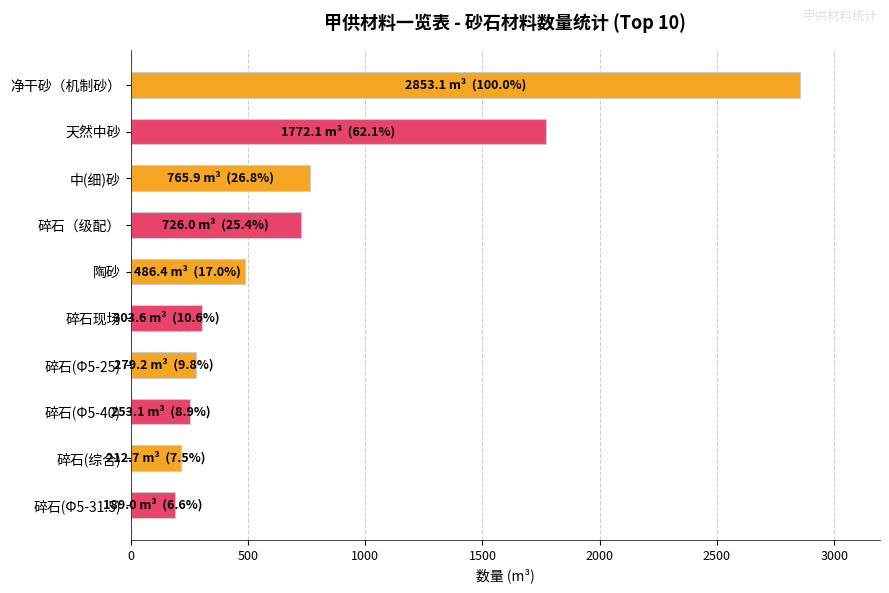

Which has a higher value, 碎石现场 or 净干砂（机制砂）?

净干砂（机制砂）